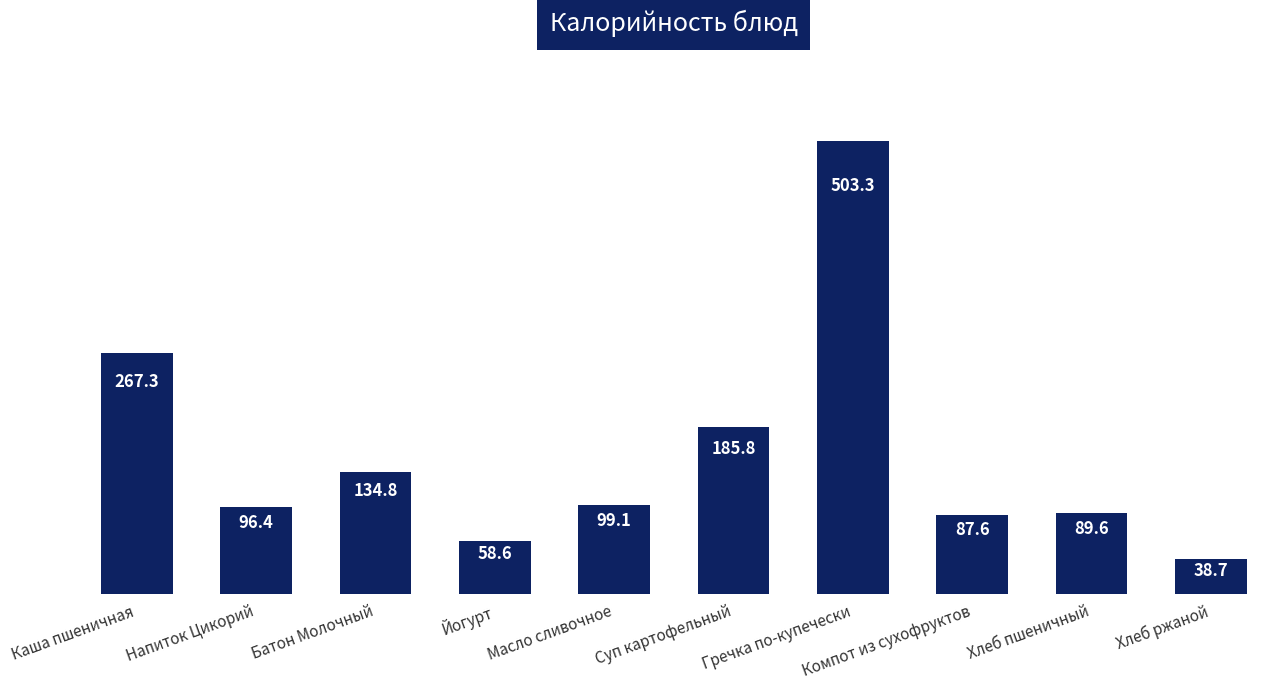

How many values are below 99?

5